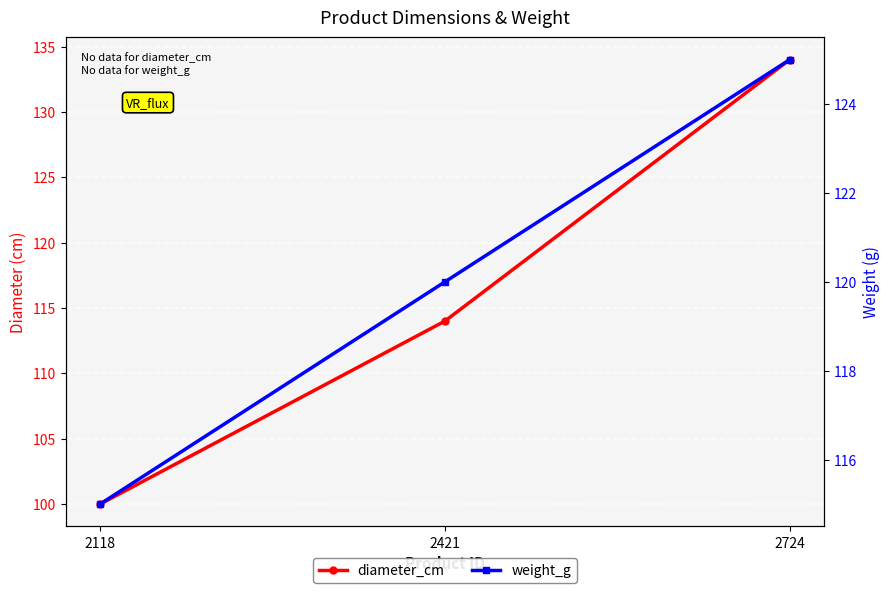

Which label corresponds to the smallest value in the chart?

2118